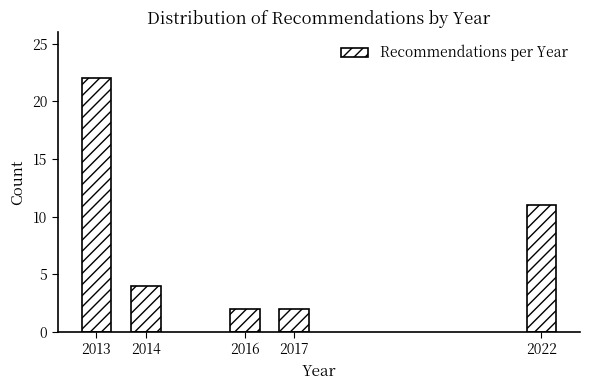

Reading left to right, extract all data points from this chart.

2013=22	2014=4	2016=2	2017=2	2022=11